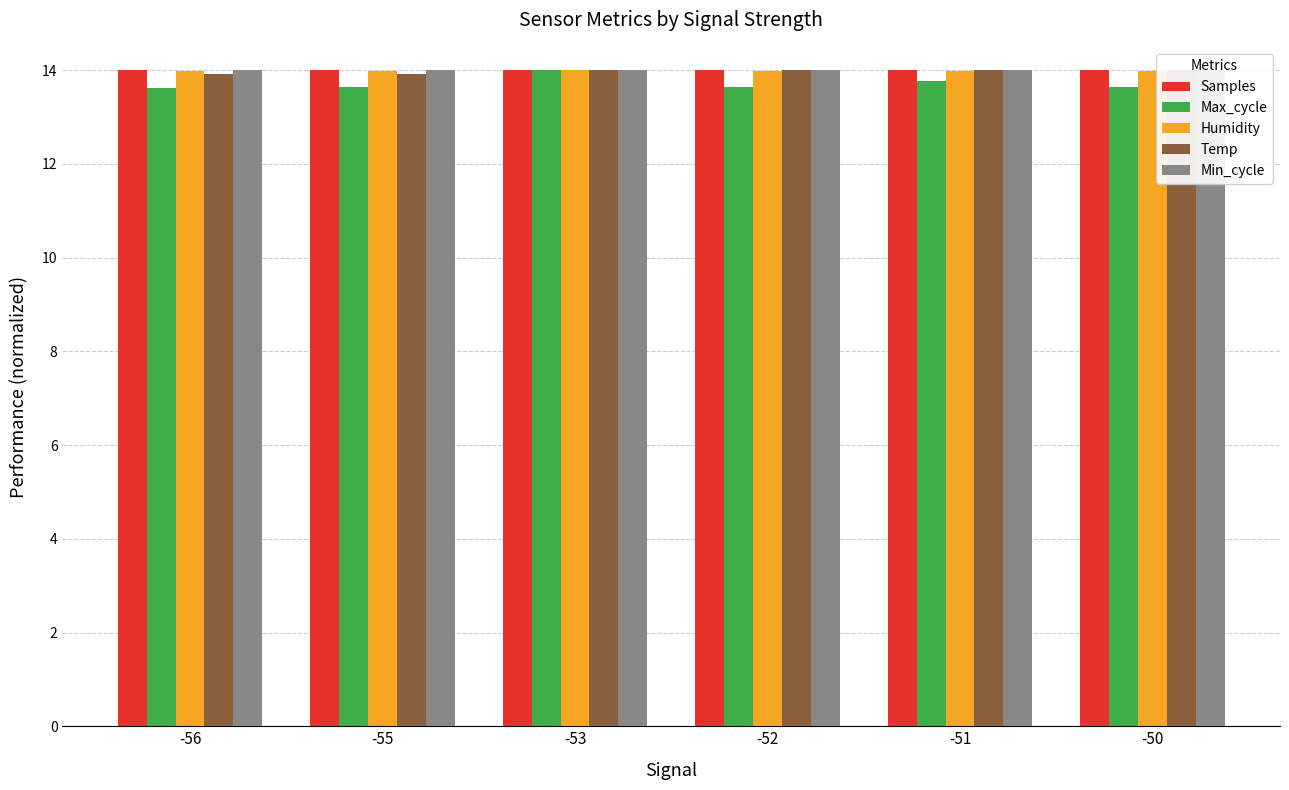

Does the chart contain stacked bars?

No